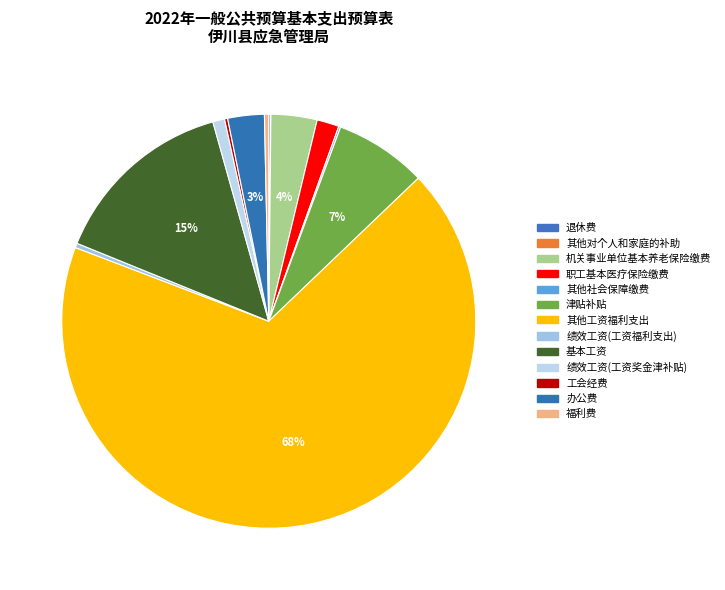

To the nearest percent, what is the average slice percentage?

8%